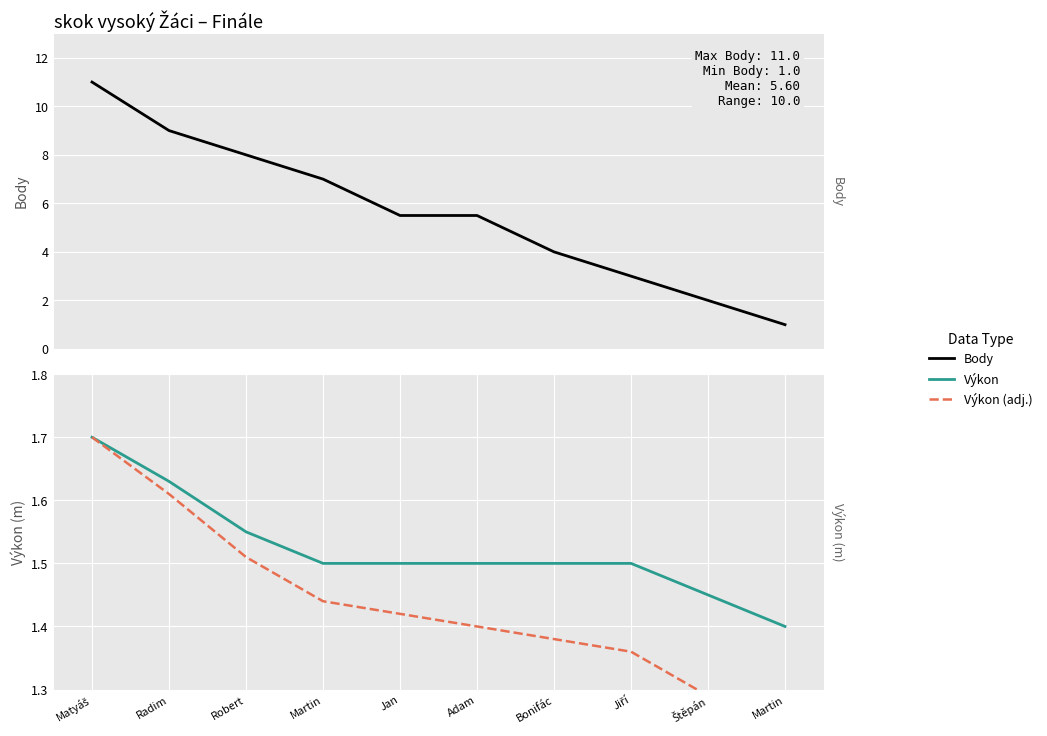

Reading right to left, what are all the values shown in this chart?

Body: Martin=1.0	Štěpán=2.0	Jiří=3.0	Bonifác=4.0	Adam=5.5	Jan=5.5	Martin=7.0	Robert=8.0	Radim=9.0	Matyáš=11.0
Výkon: Martin=1.4	Štěpán=1.4	Jiří=1.5	Bonifác=1.5	Adam=1.5	Jan=1.5	Martin=1.5	Robert=1.6	Radim=1.6	Matyáš=1.7
Výkon (adj.): Martin=1.2	Štěpán=1.3	Jiří=1.4	Bonifác=1.4	Adam=1.4	Jan=1.4	Martin=1.4	Robert=1.5	Radim=1.6	Matyáš=1.7